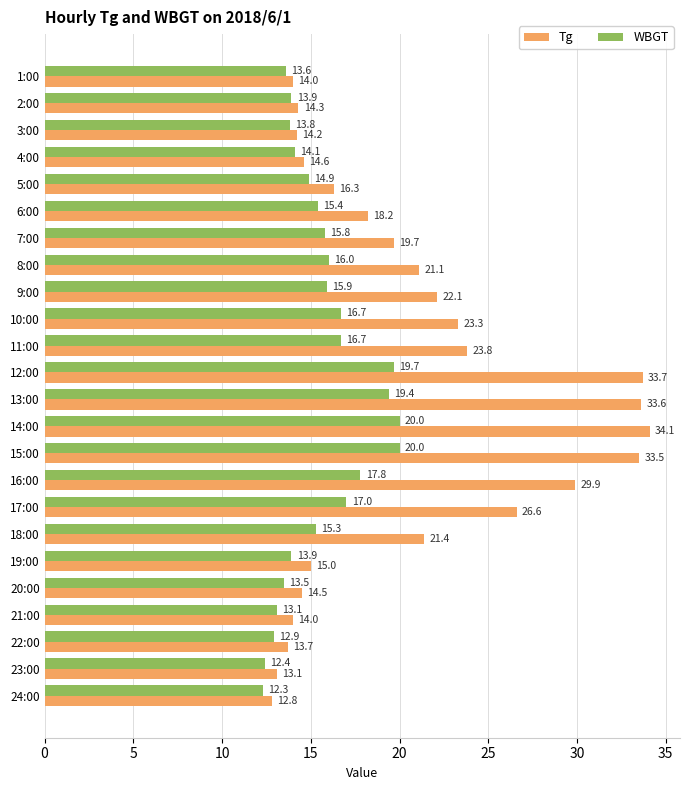

What is the difference between the Tg values at 10:00 and 24:00?

10.5